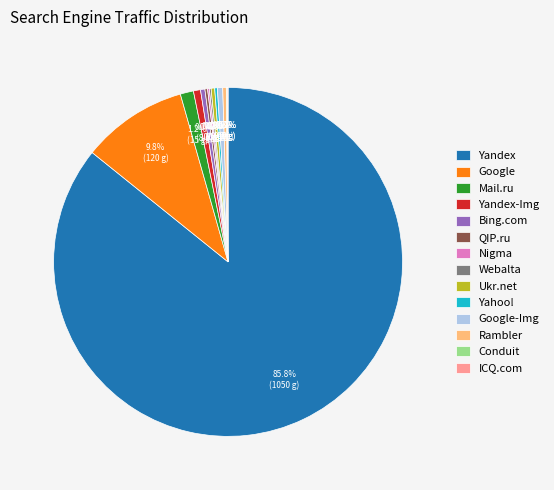

What is the total percentage of Ukr.net and Google-Img?

0.8%